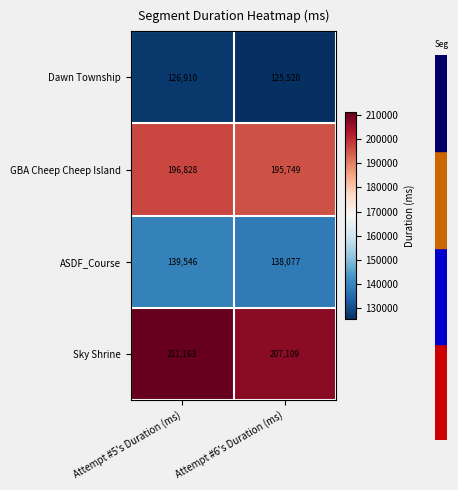

At Attempt #5's Duration (ms), list the series in order from smallest to largest.

Dawn Township, ASDF_Course, GBA Cheep Cheep Island, Sky Shrine